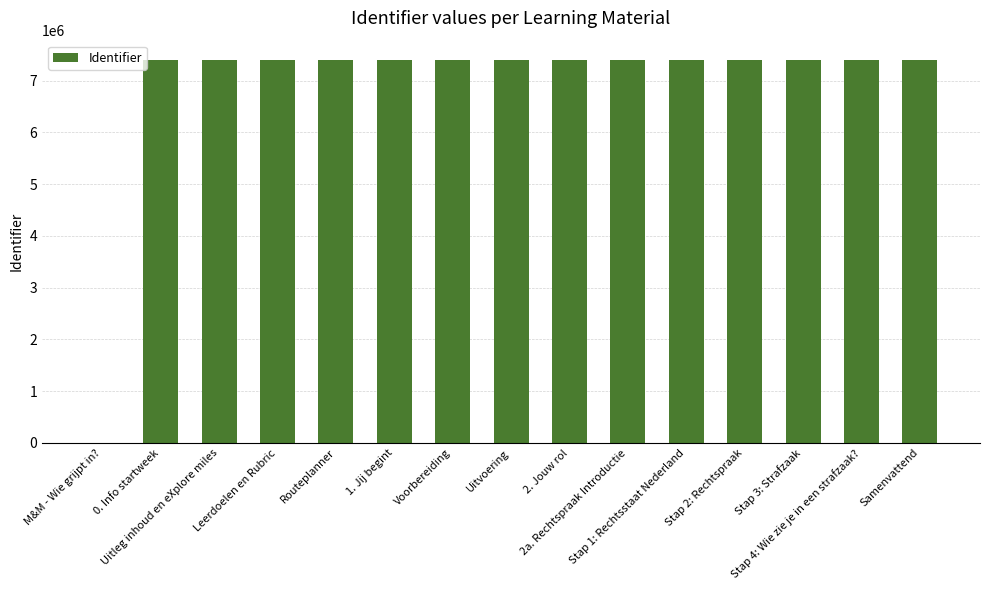

What is the greatest value displayed?

7402810